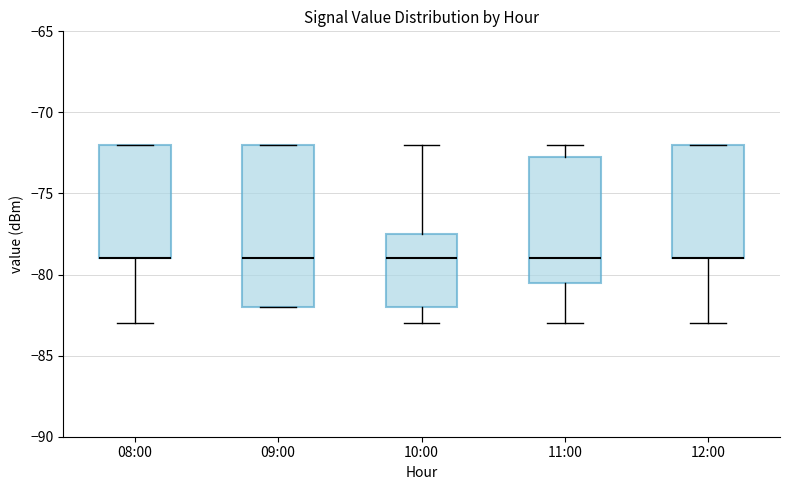

Comparing the boxes themselves (not the whiskers), which one is the tallest?

09:00